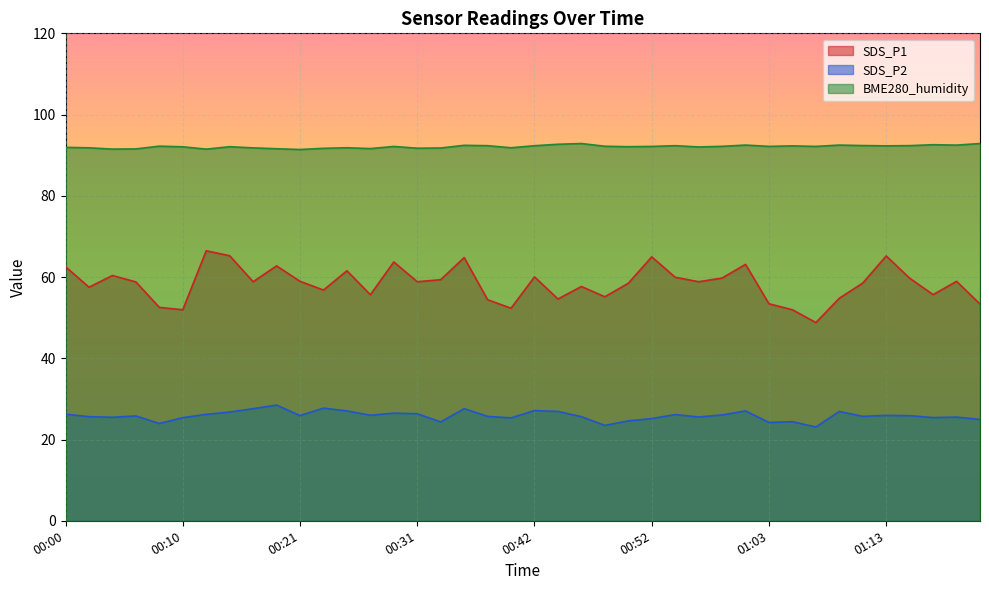

How many interior local valleys does the SDS_P2 series have?

12